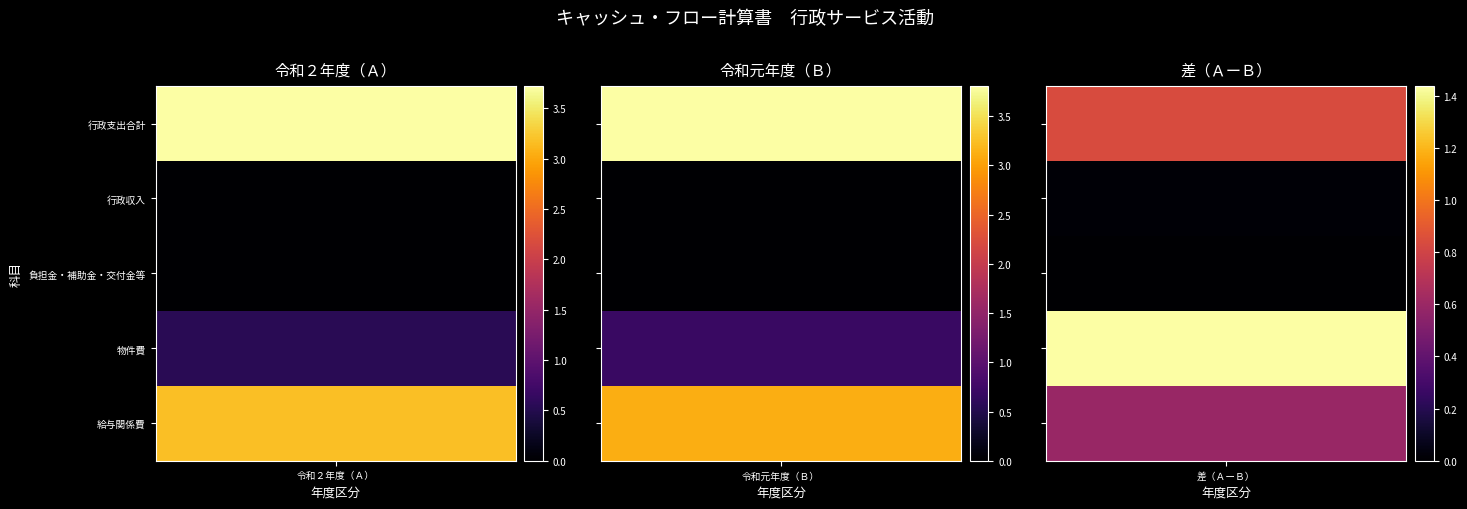

Is it true that 行政支出合計 equals 380583899 at 1?

True